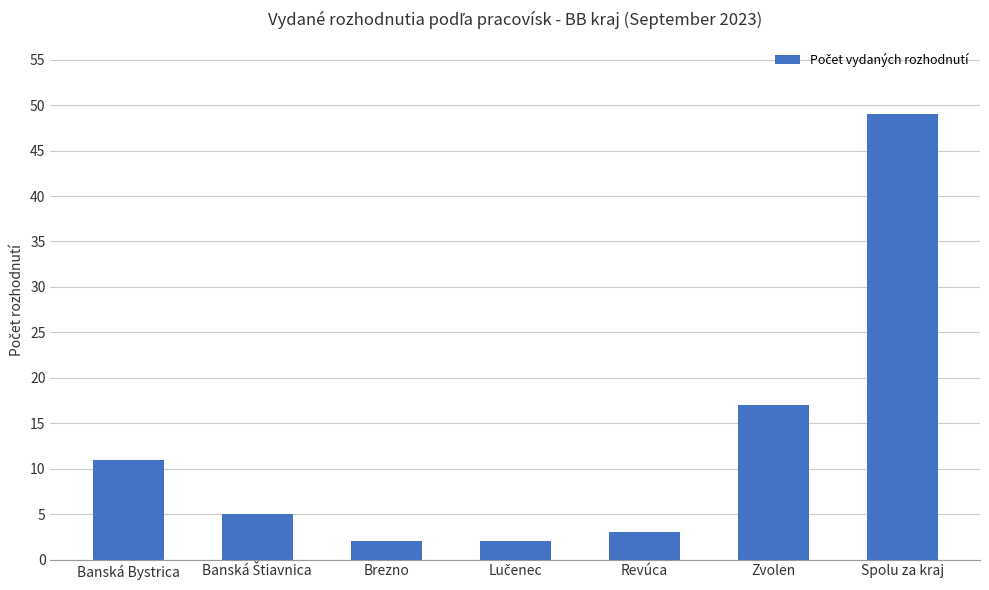

Approximately how many times larger is the value at Banská Bystrica compared to Brezno?

5.5